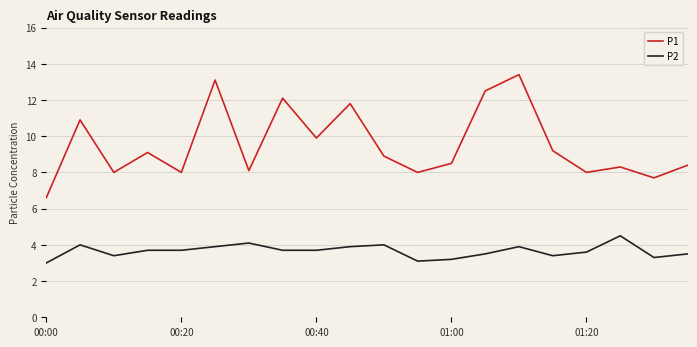

What is the lowest value of the P1 series?

6.6